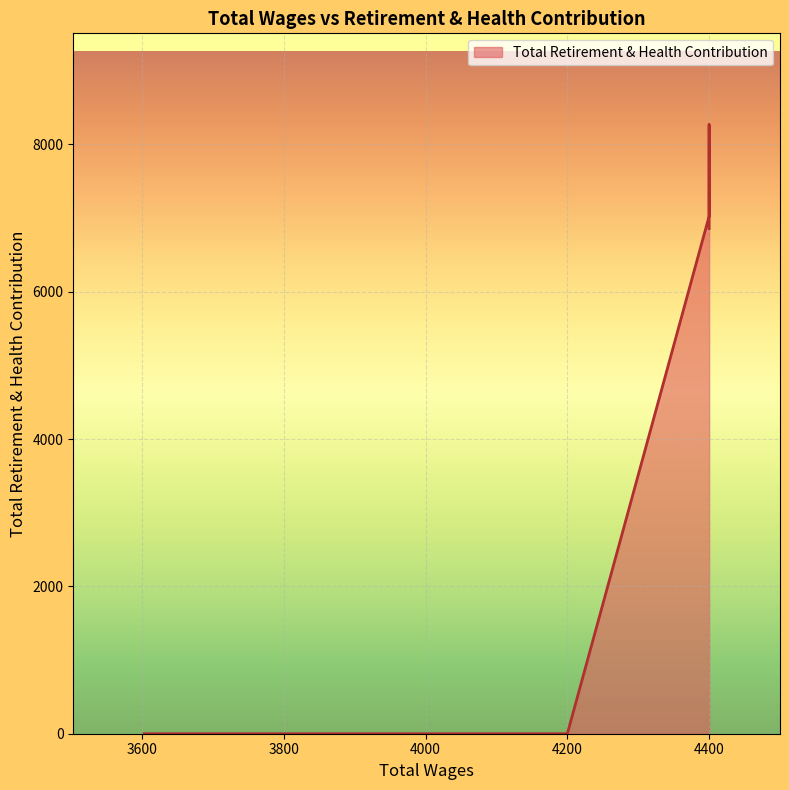

Between 3603.0 and 4400.0, which is larger?

4400.0